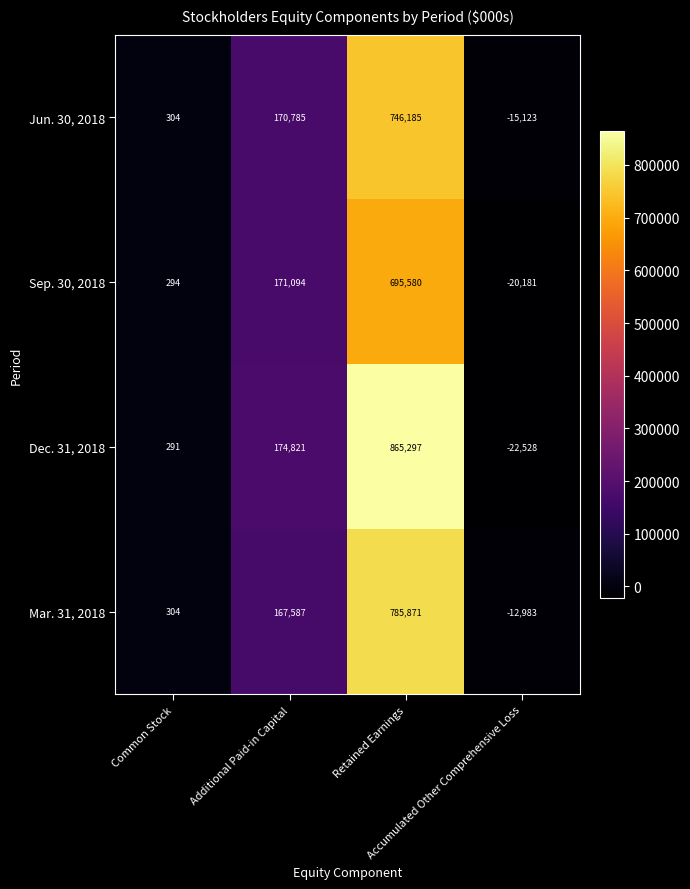

What is the maximum value shown in the chart?

865297